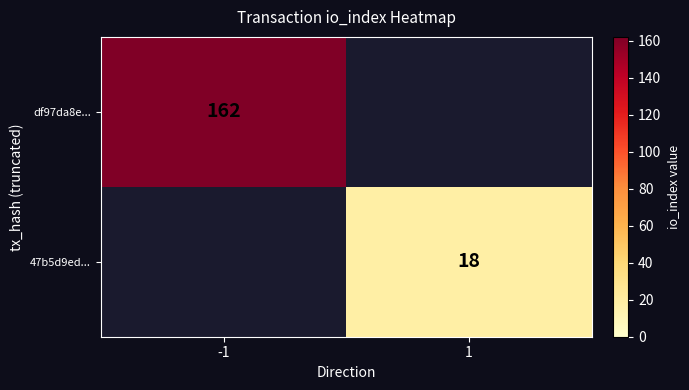

True or false: 47b5d9ed... has a value of 18 at 1.

True